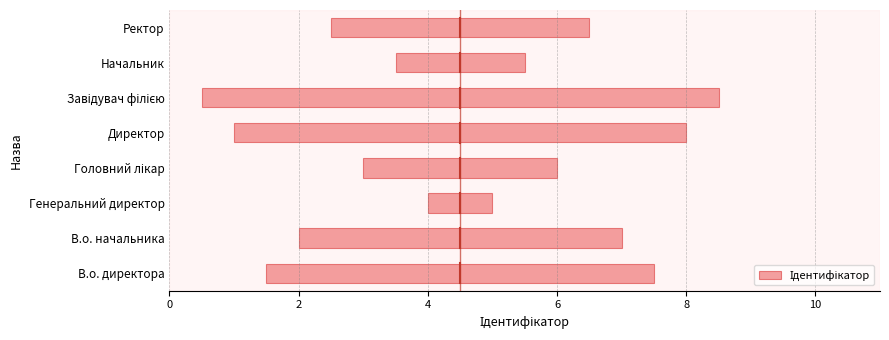

Are the bars horizontal?

Yes